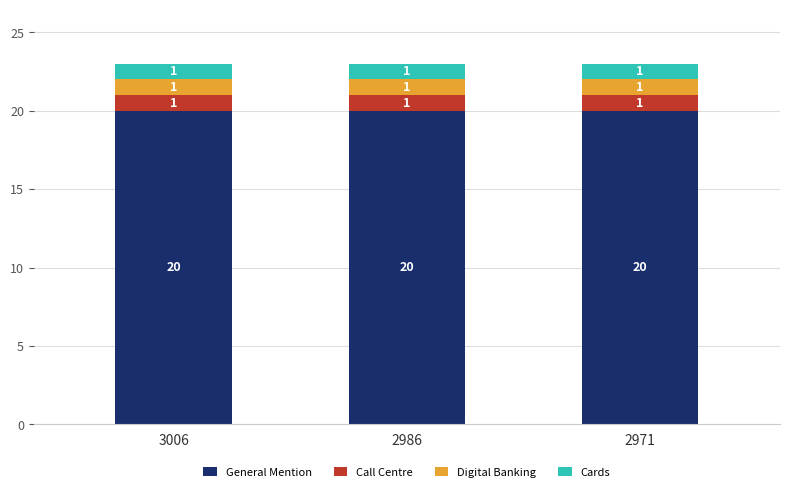

What is the sum of the General Mention values at 2971 and 2986?

40